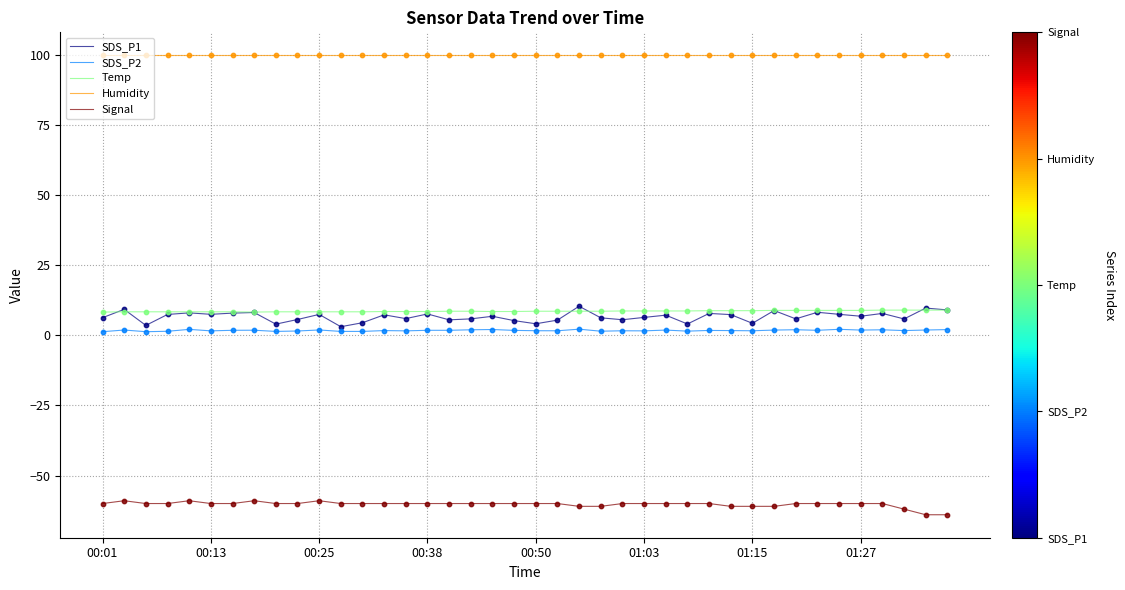

Which series has the largest total across all categories?

Humidity